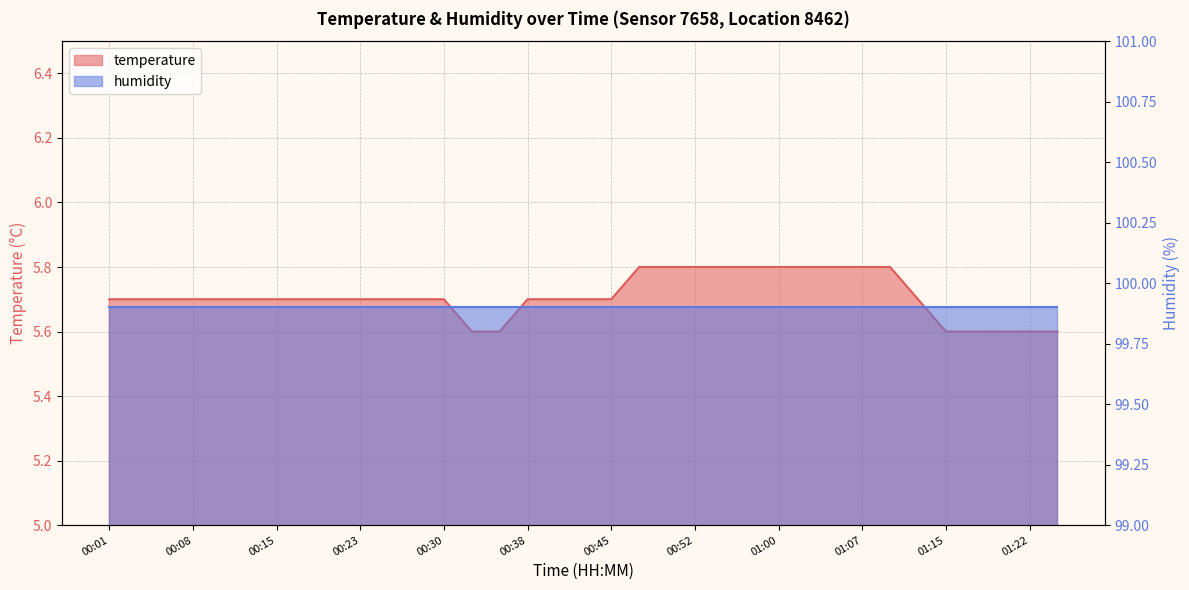

True or false: there are more than 1 points higher than both neighbors.

False